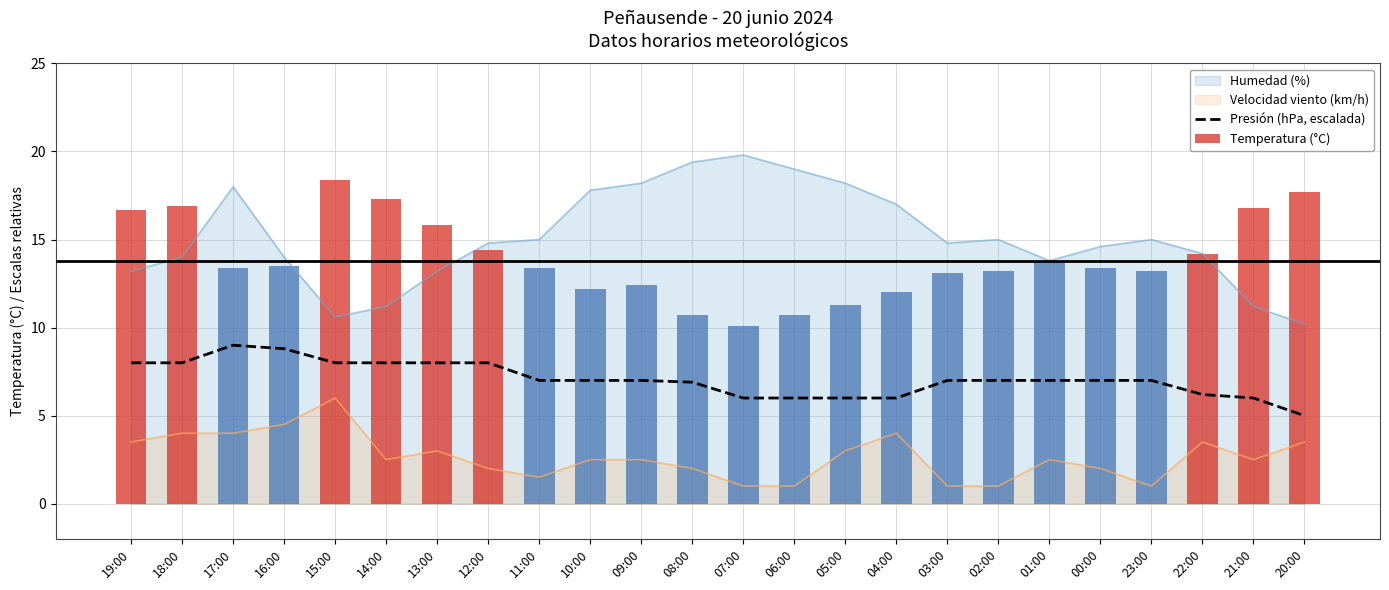

How many values in the Presión (hPa, escalada) series are below 7?

8